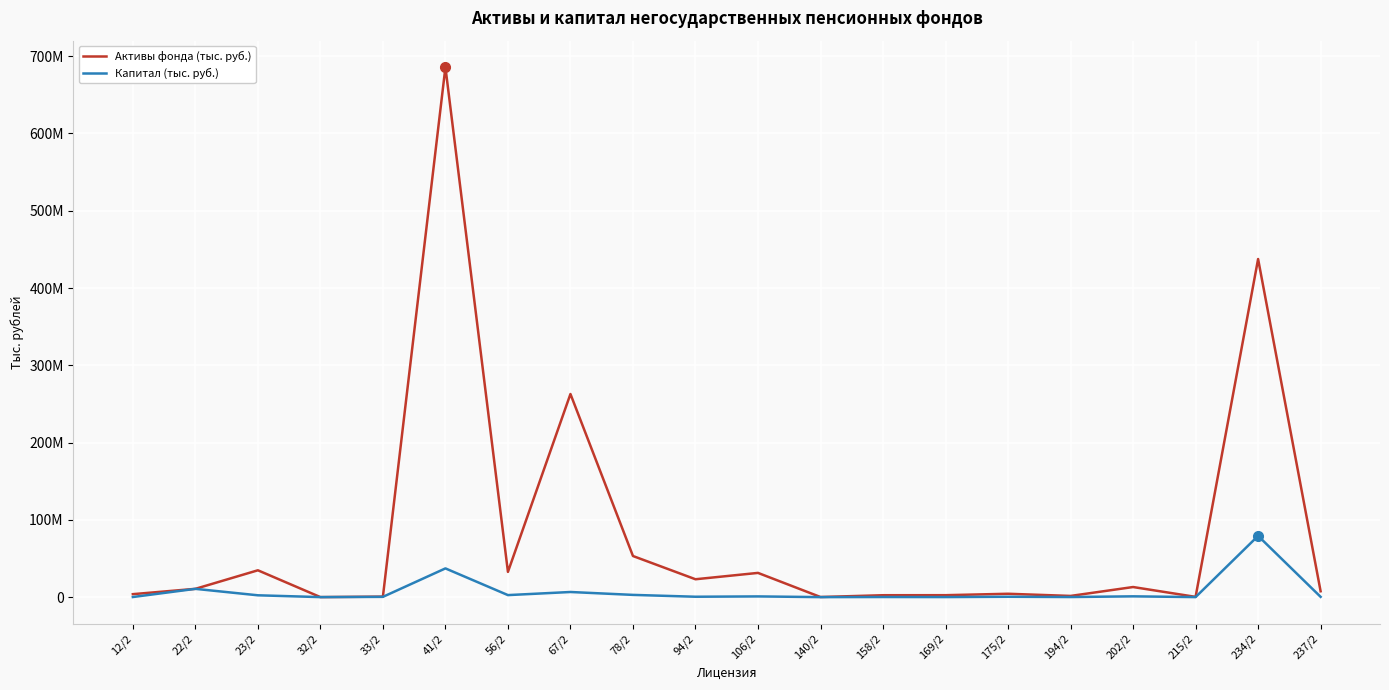

What is the label of the 1st point from the right?

237/2